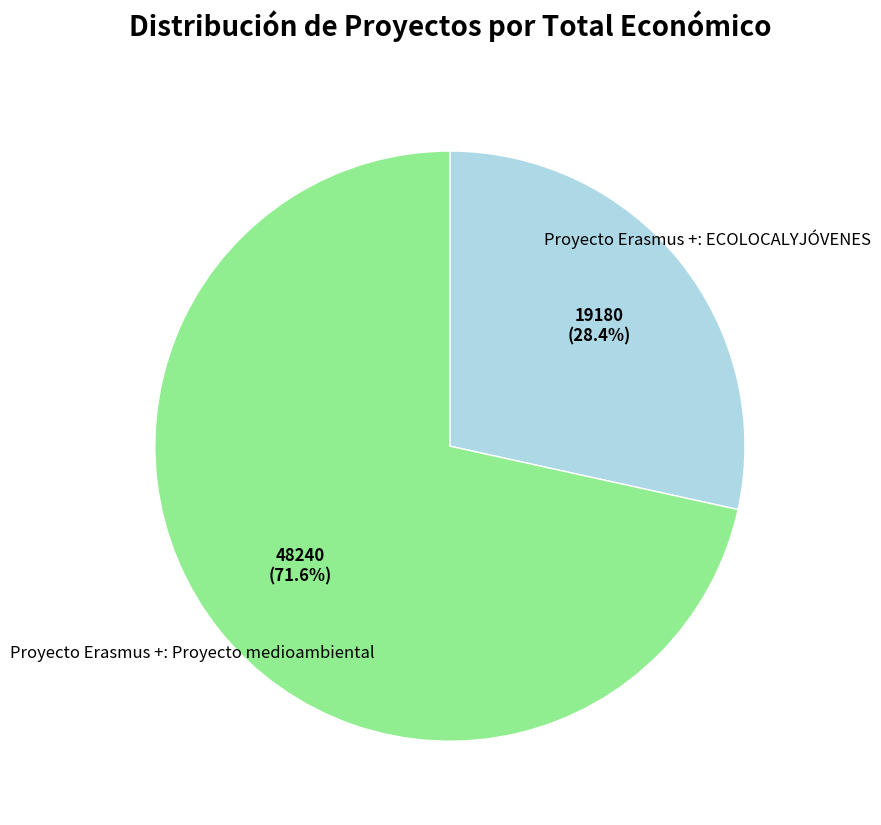

To the nearest percent, what is the difference between the largest and smallest slice percentages?

43%